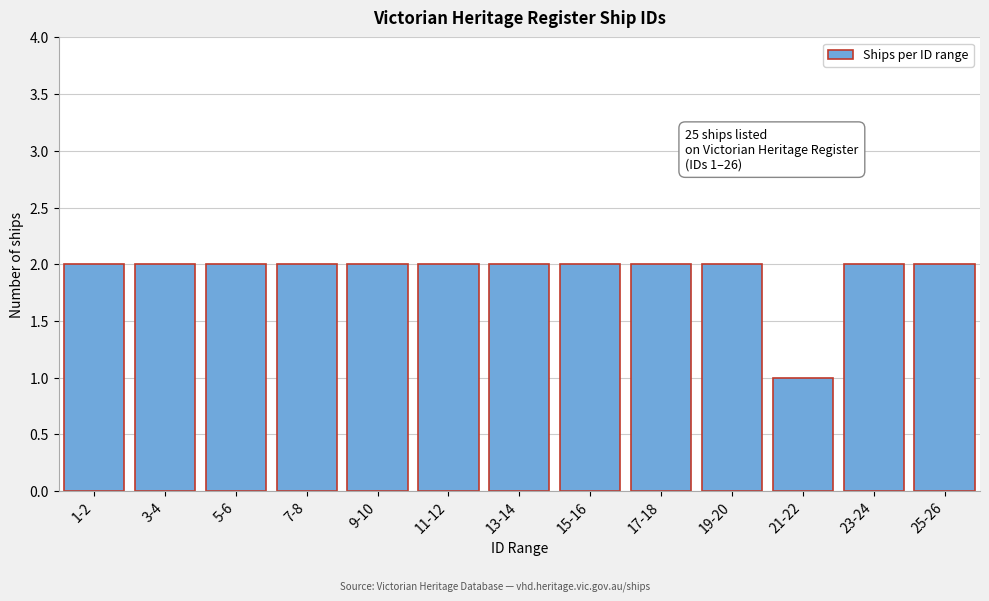

Reading left to right, transcribe all the data shown in this chart.

2	2	2	2	2	2	2	2	2	2	1	2	2